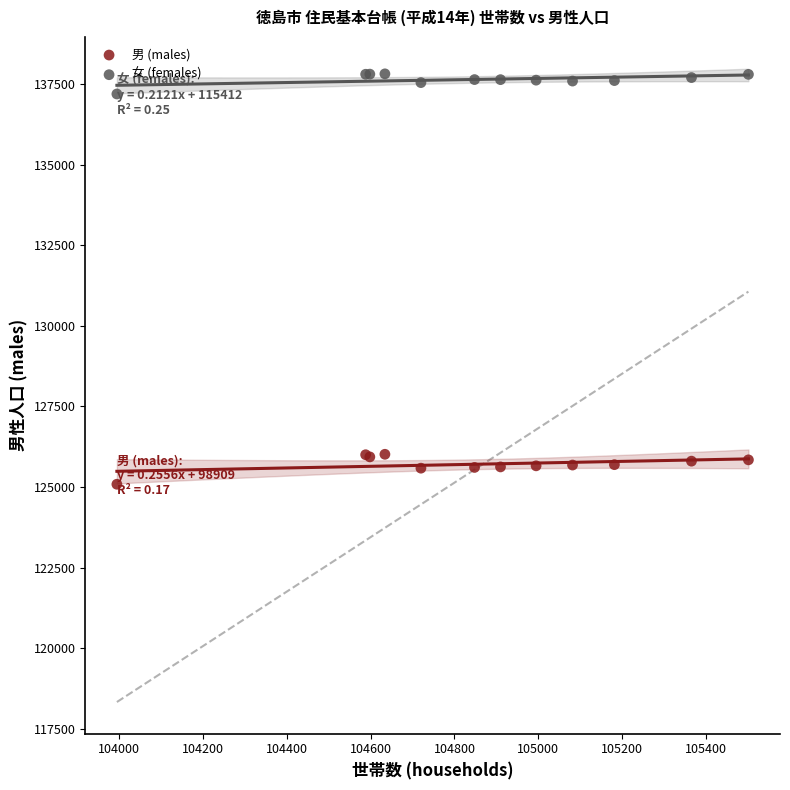

What is the X range (max minus min) for the scatter plot?

1508